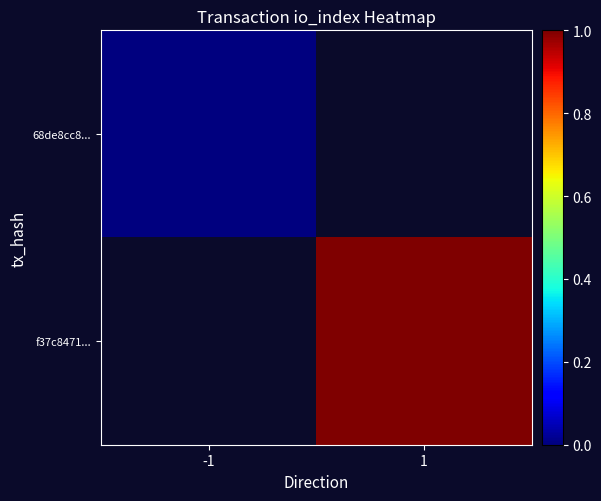

Rank the categories by 68de8cc8... value from highest to lowest.

-1, 1